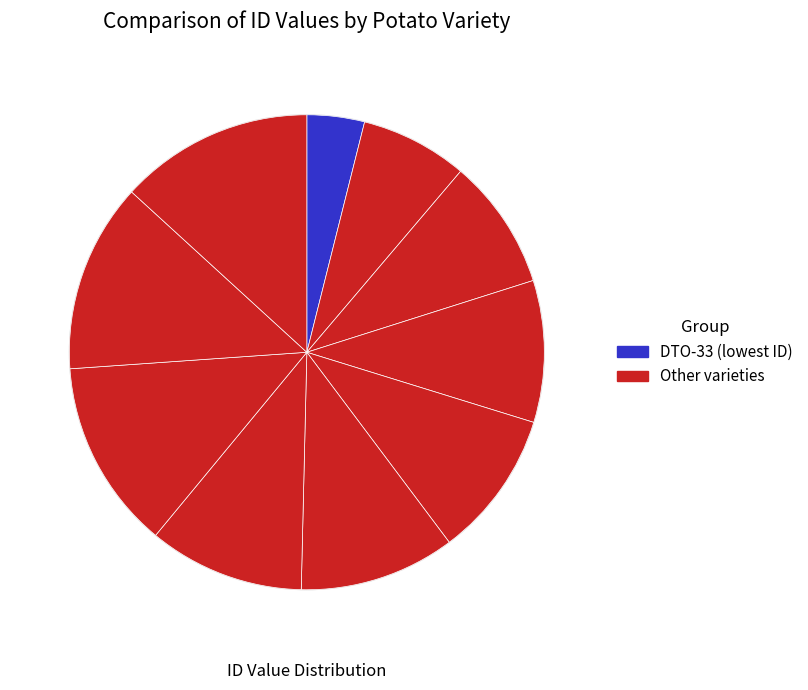

To the nearest percent, what is the average slice percentage?

10%